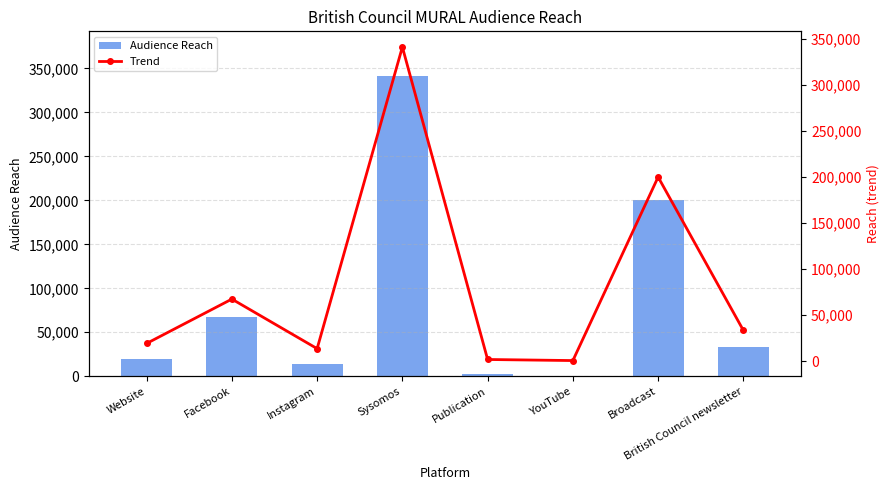

Are the bars grouped side by side (vs. stacked)?

Yes